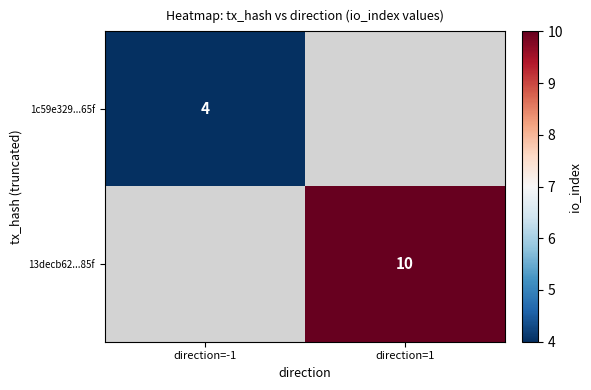

Count the number of categories in the chart.

2